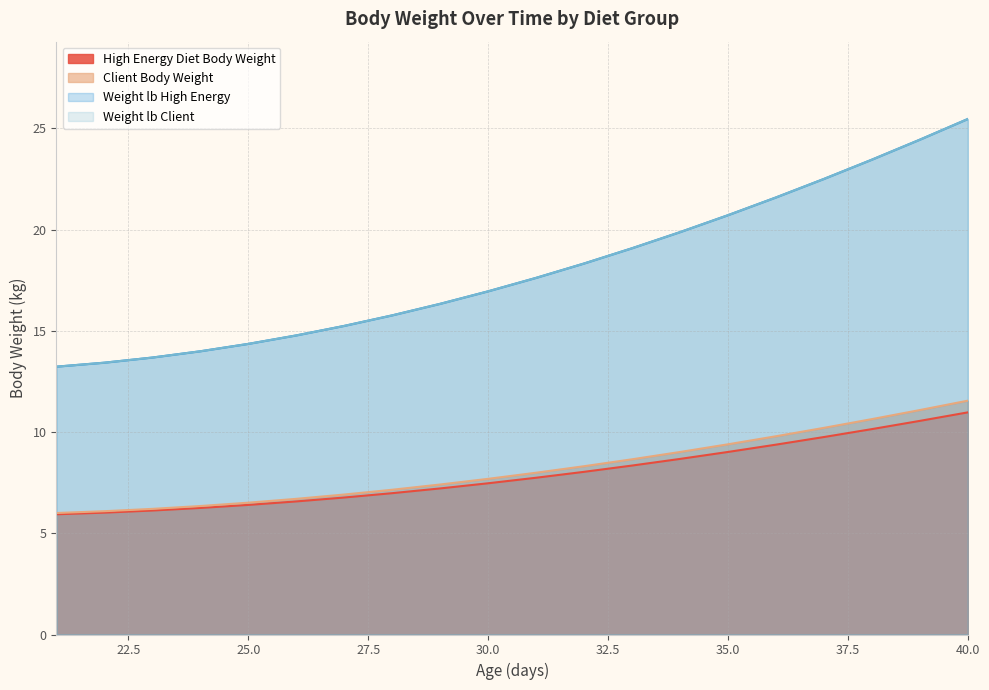

What is the sum of all Client Body Weight values?

163.6